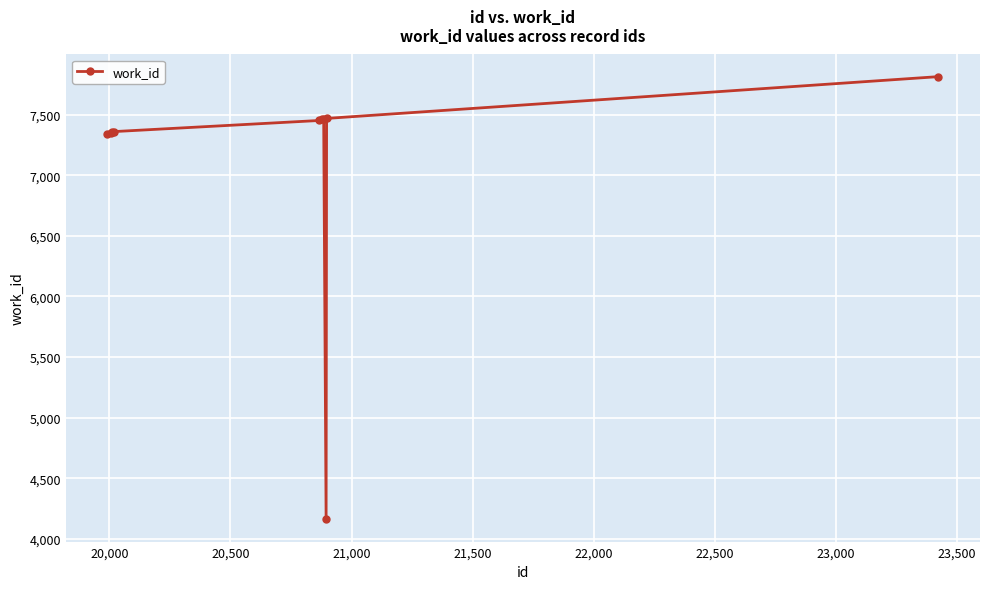

What is the greatest value displayed?

7815